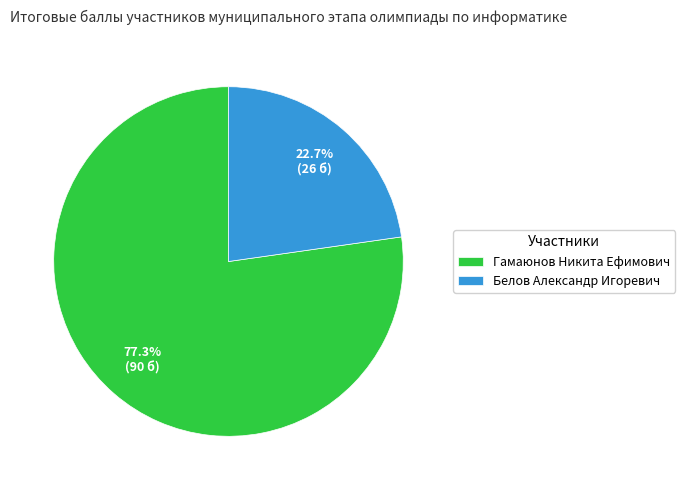

Approximately how many times larger is the value at Гамаюнов Никита Ефимович compared to Белов Александр Игоревич?

3.4